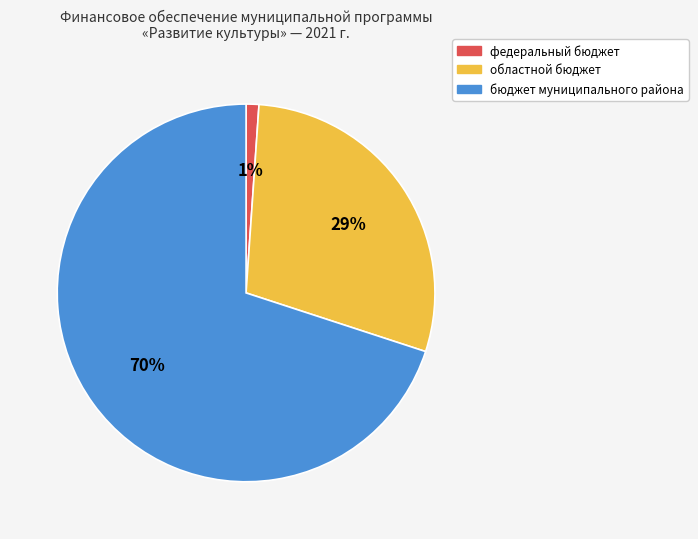

How many segments does this pie chart have?

3